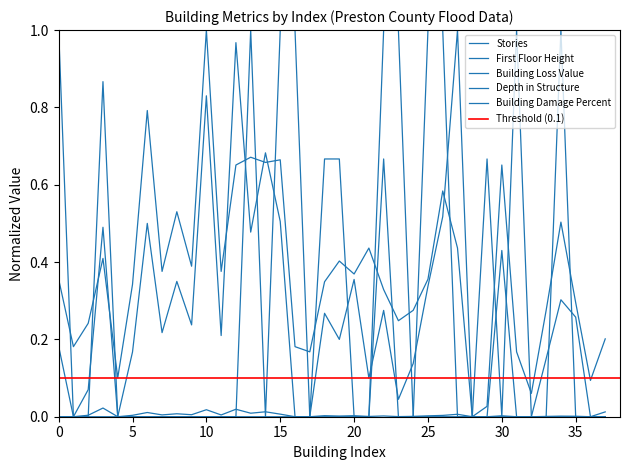

What is the label of the 15th point from the left?

14